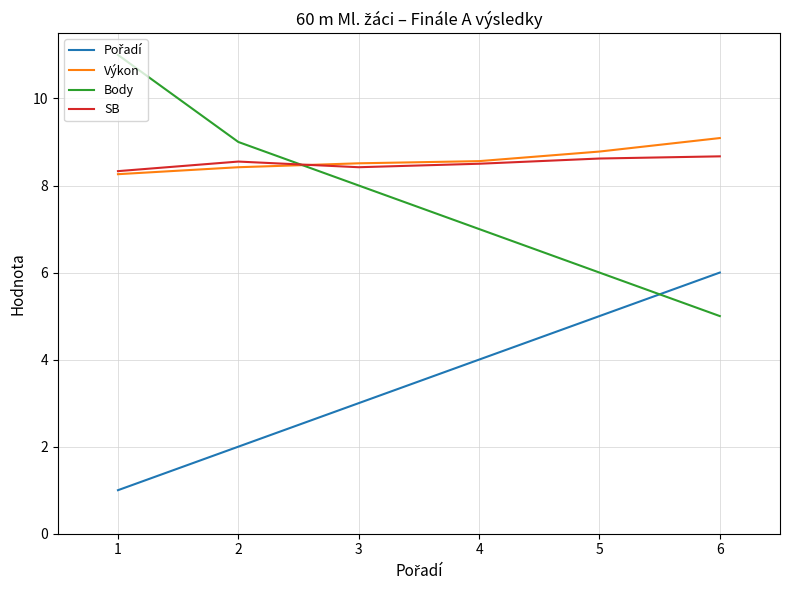

Which category has the highest value in the Výkon series?

6